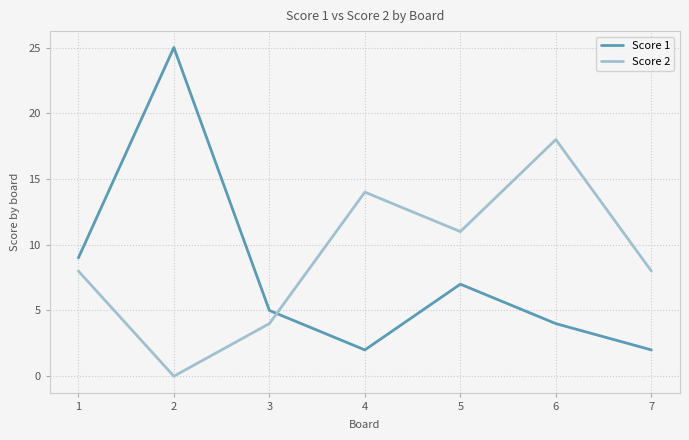

What is the difference between the highest and lowest values at 4?

12